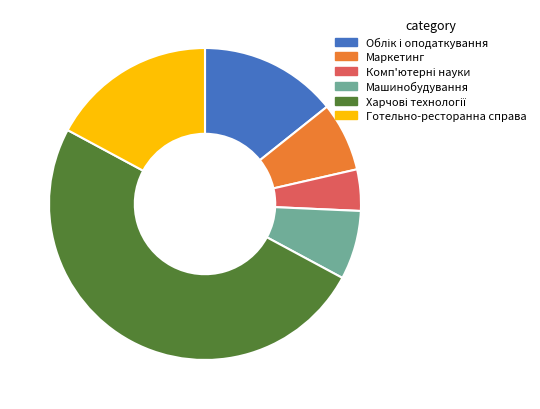

Does Машинобудування account for over 50% of the chart?

No